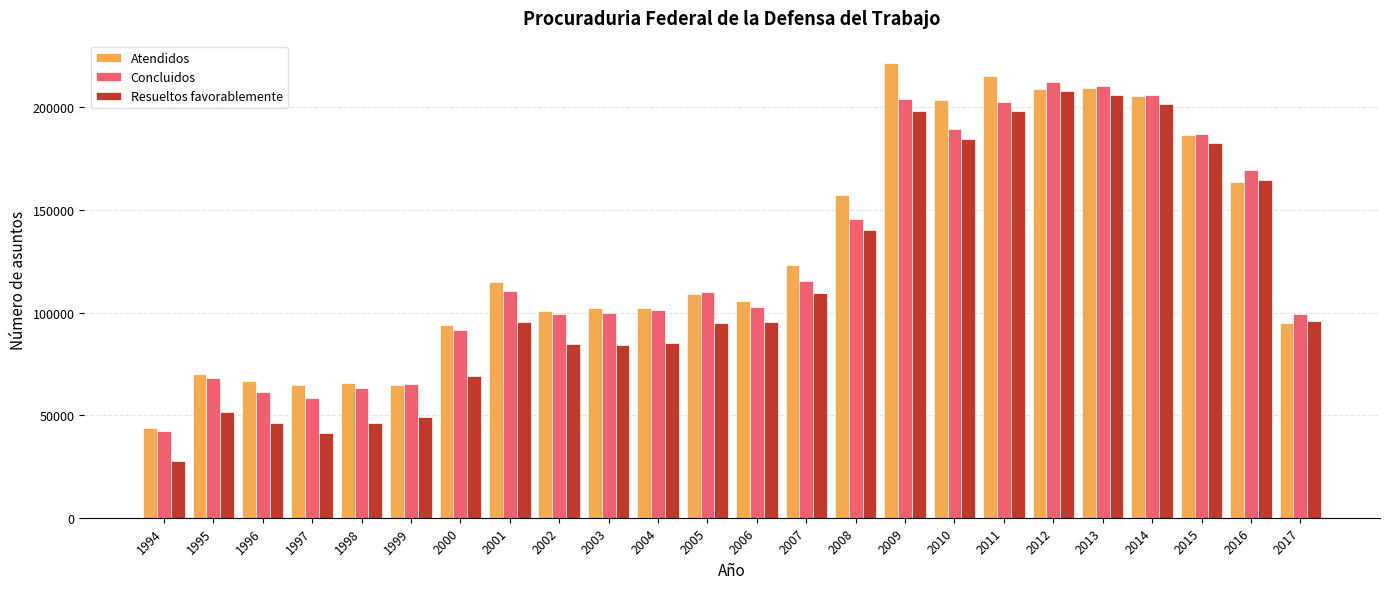

What is the difference between the maximum and second lowest values in the Concluidos series?

154243